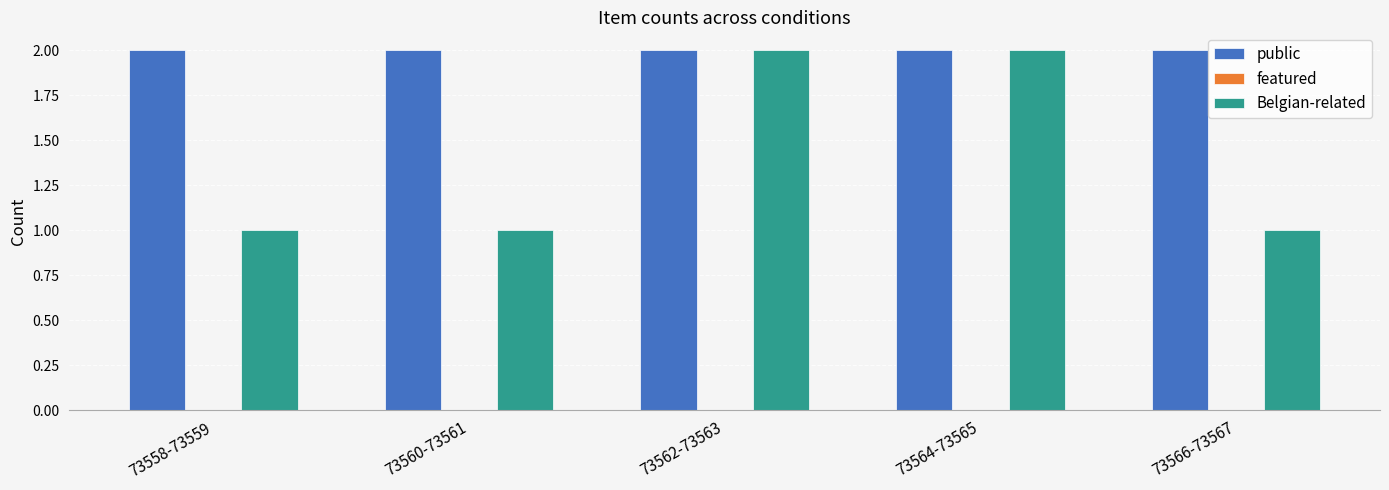

List the series in order of their overall mean, highest first.

public, Belgian-related